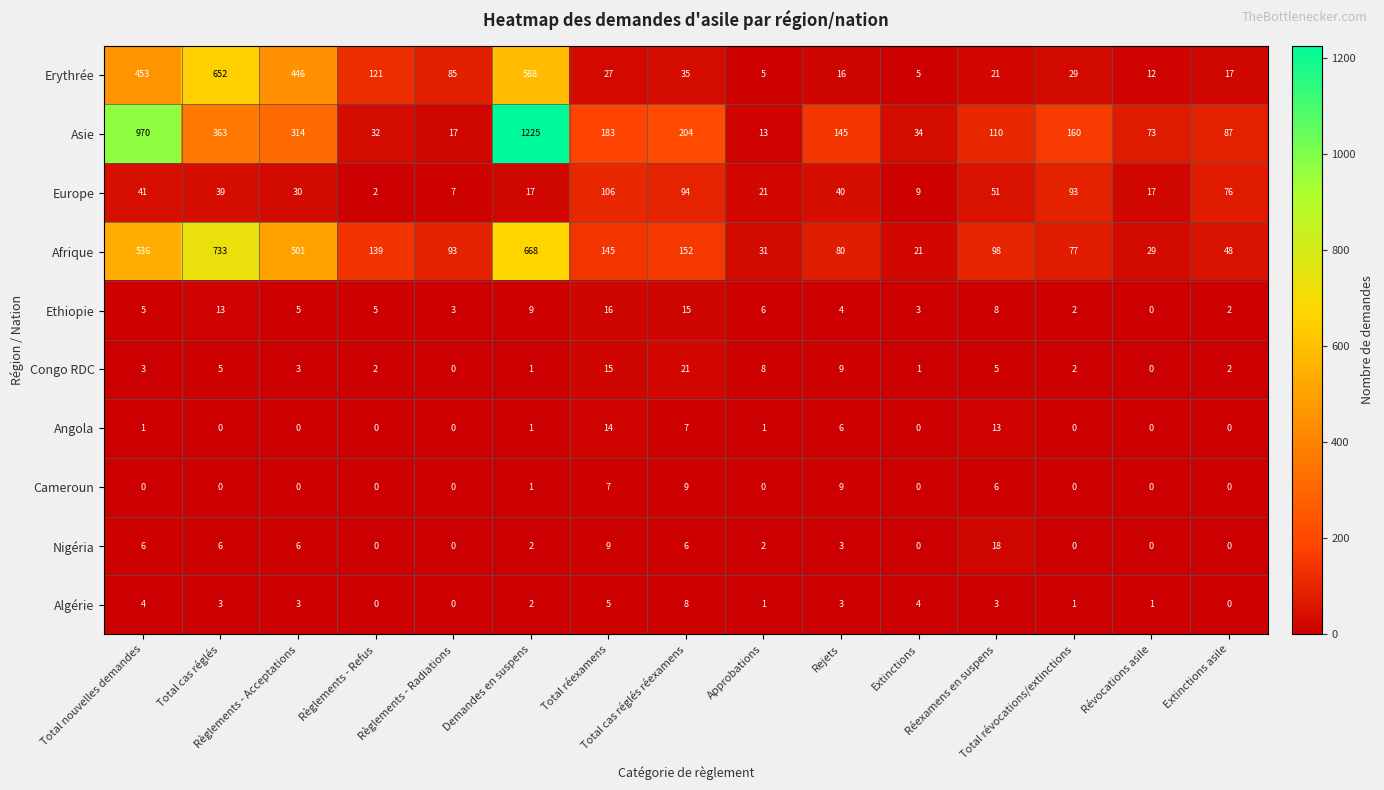

What is the greatest value displayed?

1225